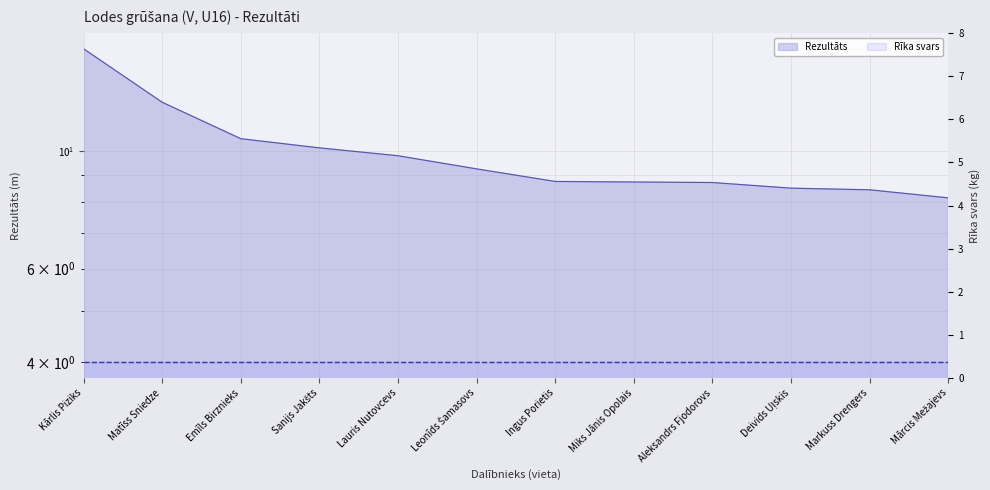

What is the change in value from Lauris Nutovcevs to Markuss Drengers?

-1.3